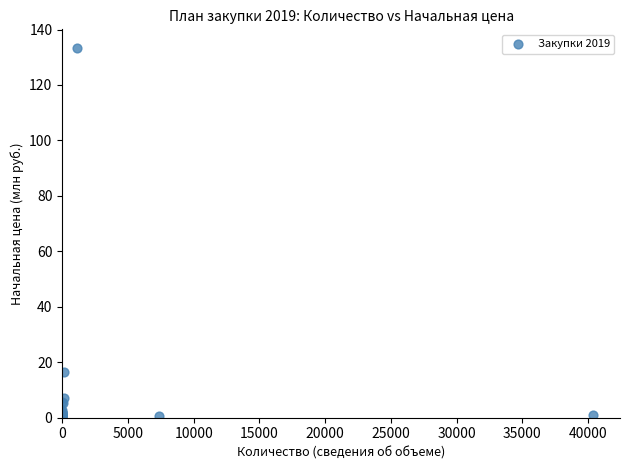

What Y value in the scatter plot is closest to 66?

16.3